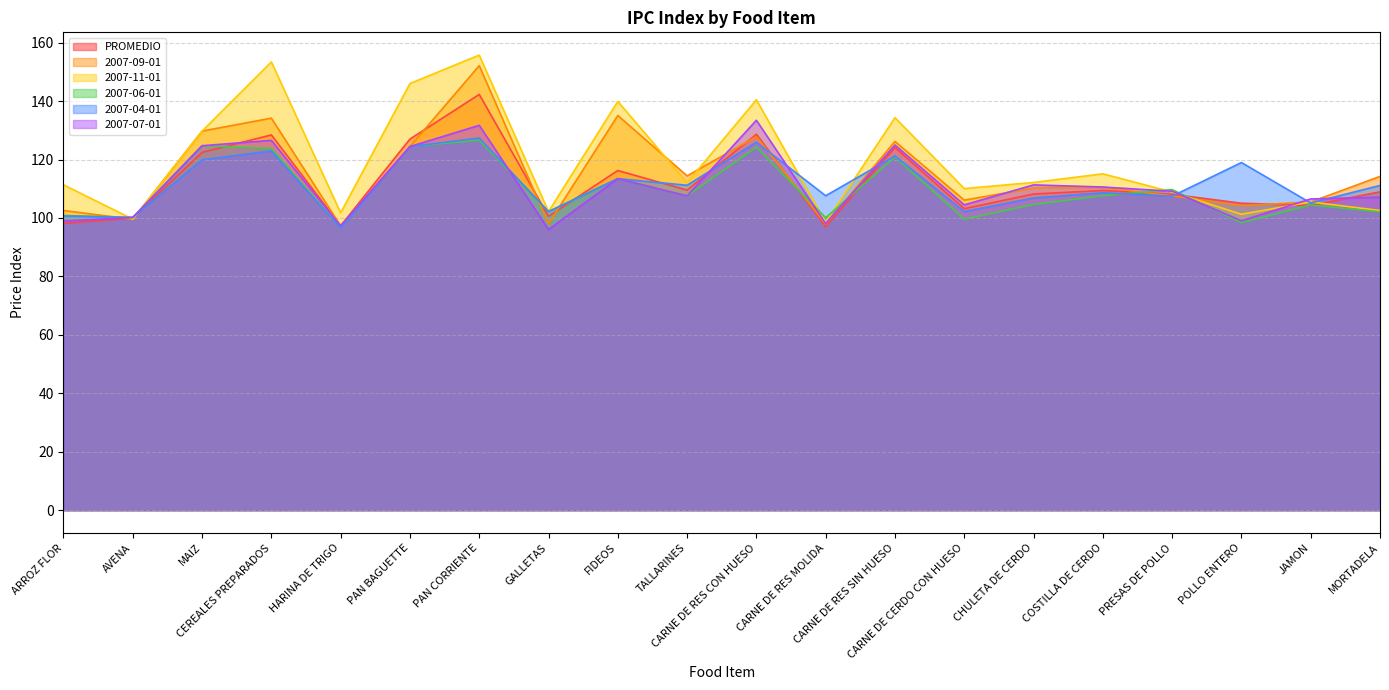

Where do 2007-04-01 and 2007-11-01 first cross each other?

ARROZ FLOR and AVENA